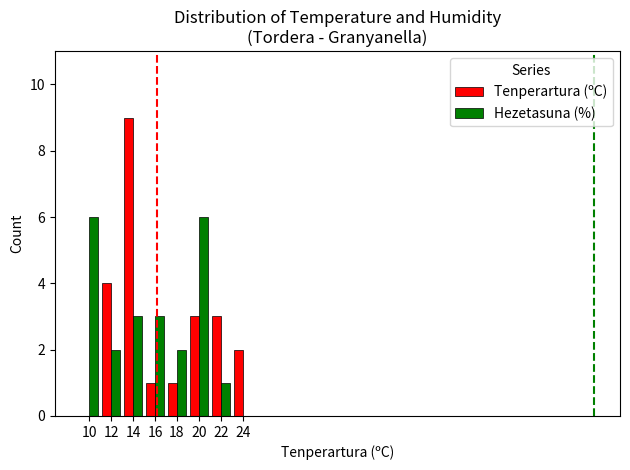

Are the bars horizontal?

No